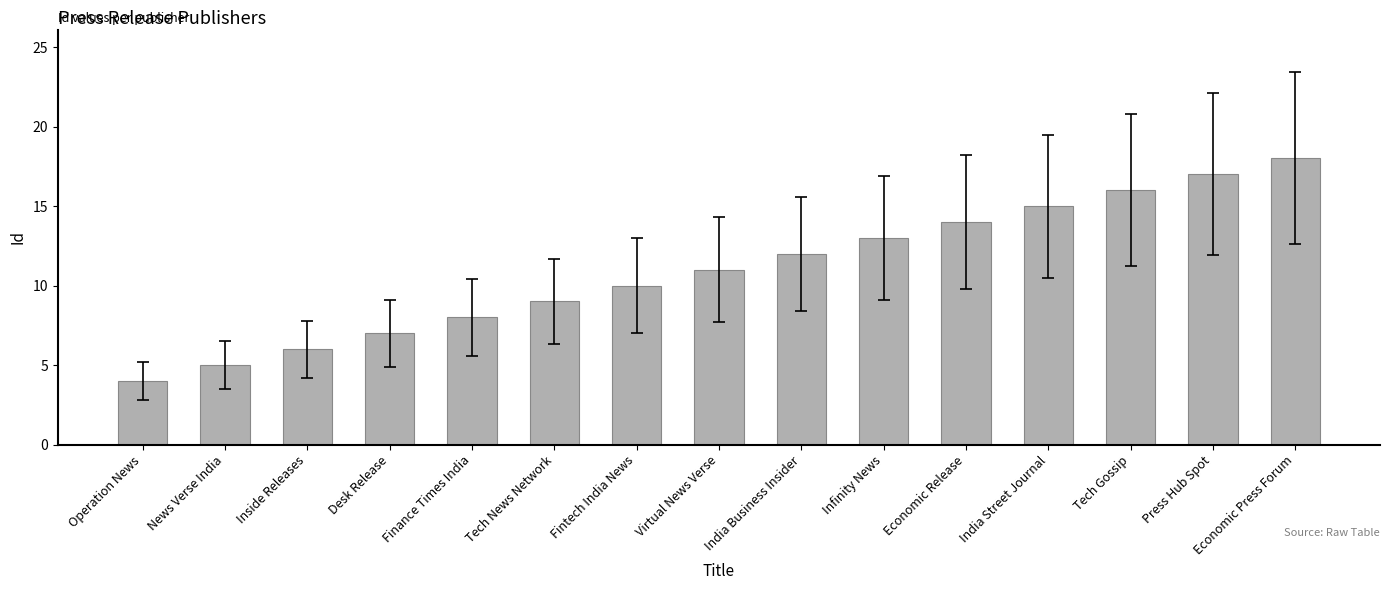

At which category does the chart reach its peak across all series?

Economic Press Forum